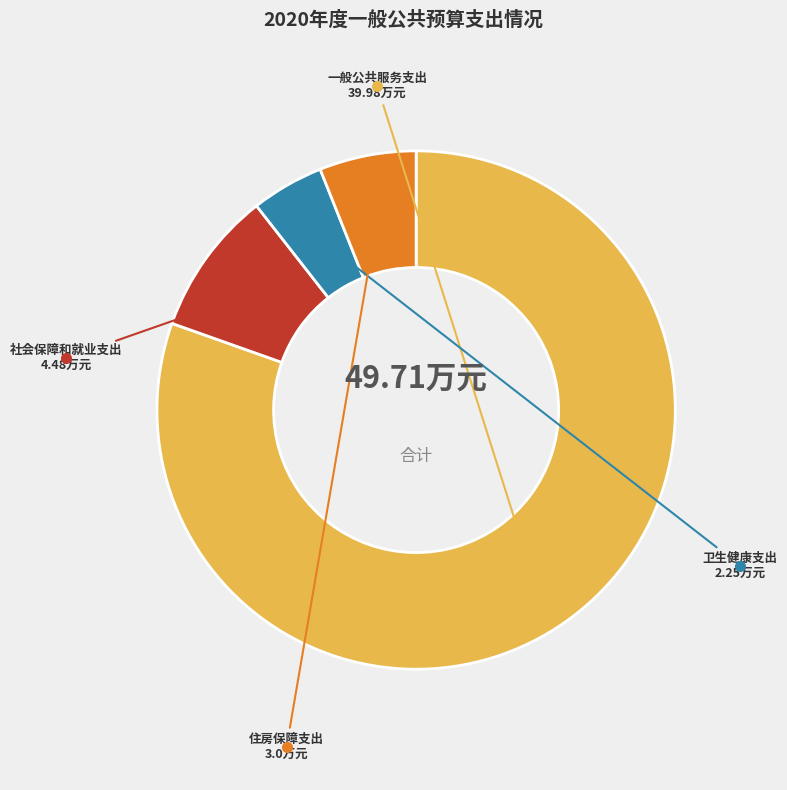

Is there a majority slice in this chart?

Yes